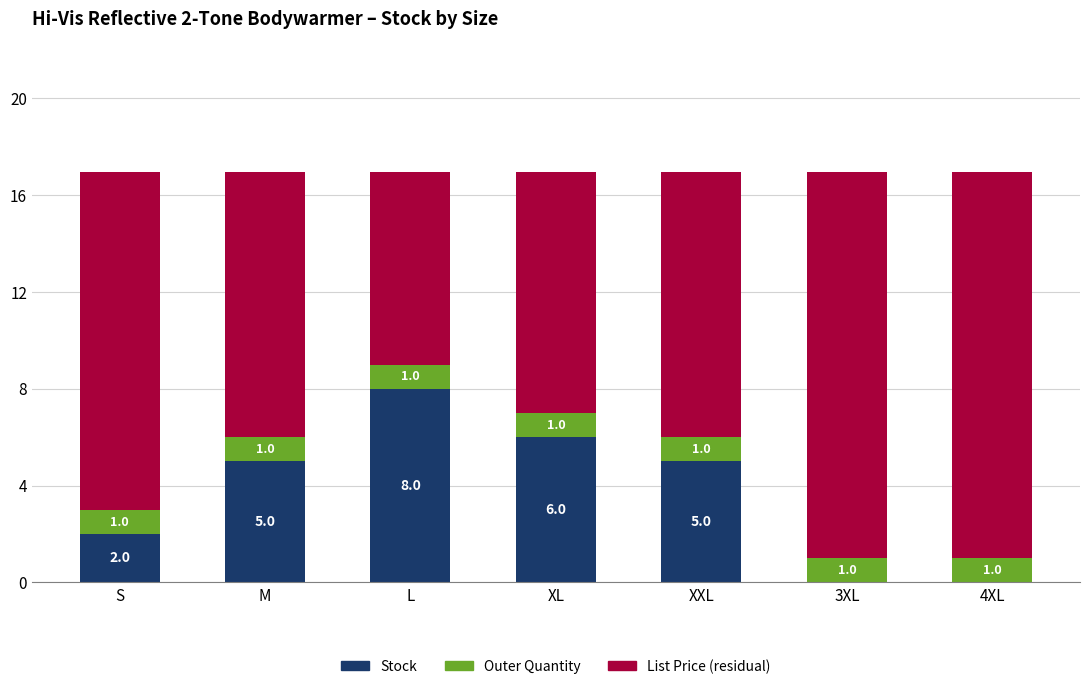

The value of Stock at L is 13.5. True or false?

False